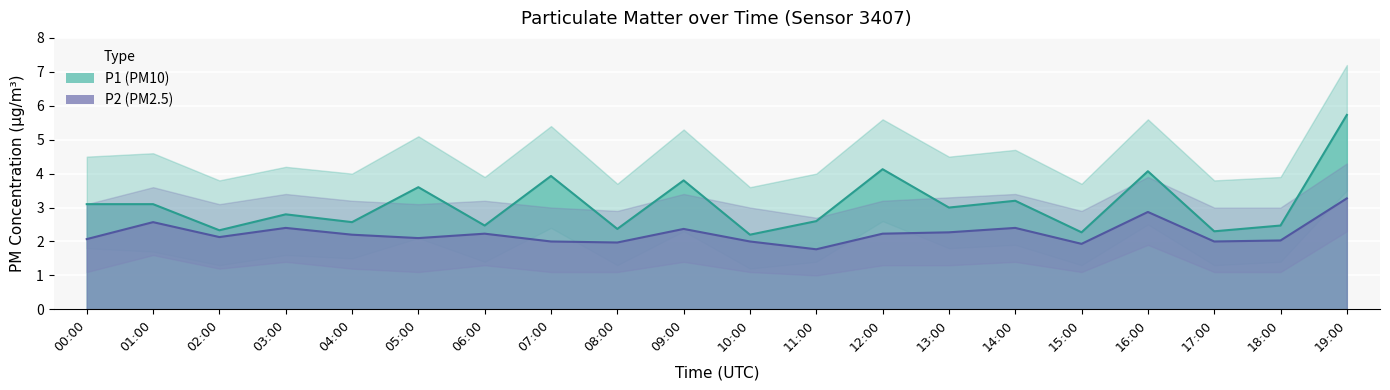

Rank the categories by P2_upper value from lowest to highest.

11:00, 08:00, 15:00, 07:00, 10:00, 17:00, 18:00, 00:00, 02:00, 05:00, 04:00, 06:00, 12:00, 13:00, 03:00, 09:00, 14:00, 01:00, 16:00, 19:00